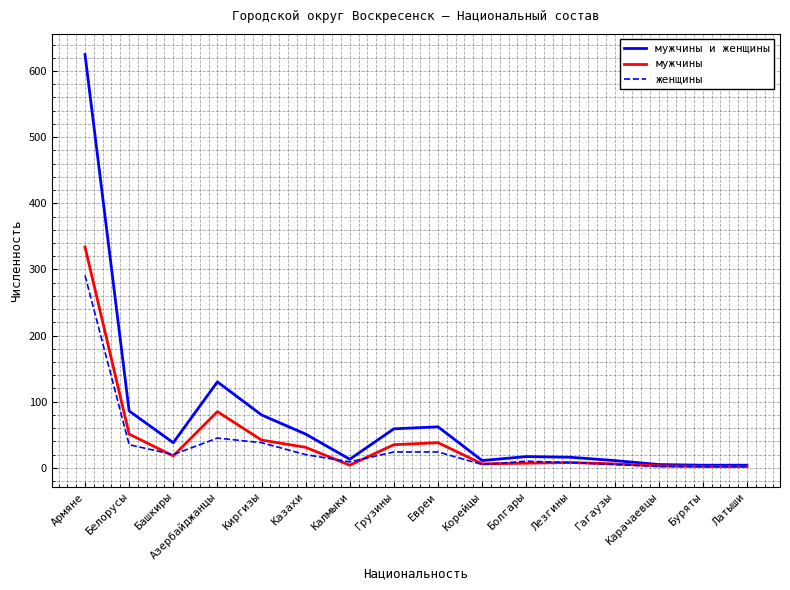

At which category is the sum across all series the highest?

Армяне